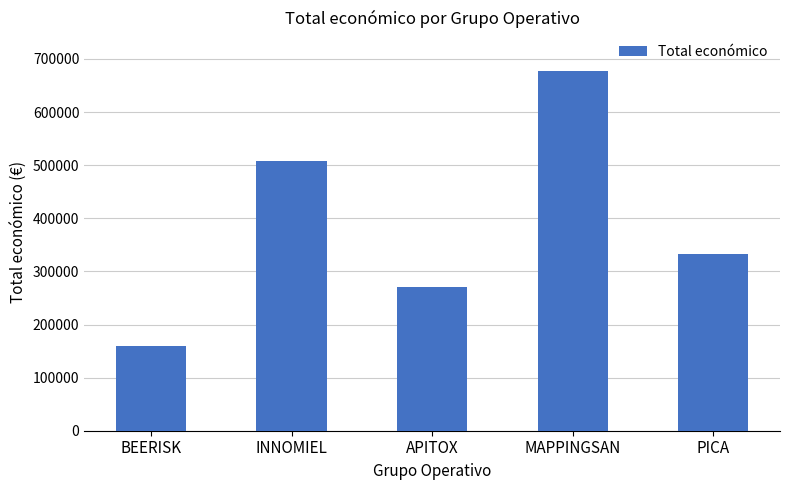

True or false: the data shows 271552 at APITOX.

True